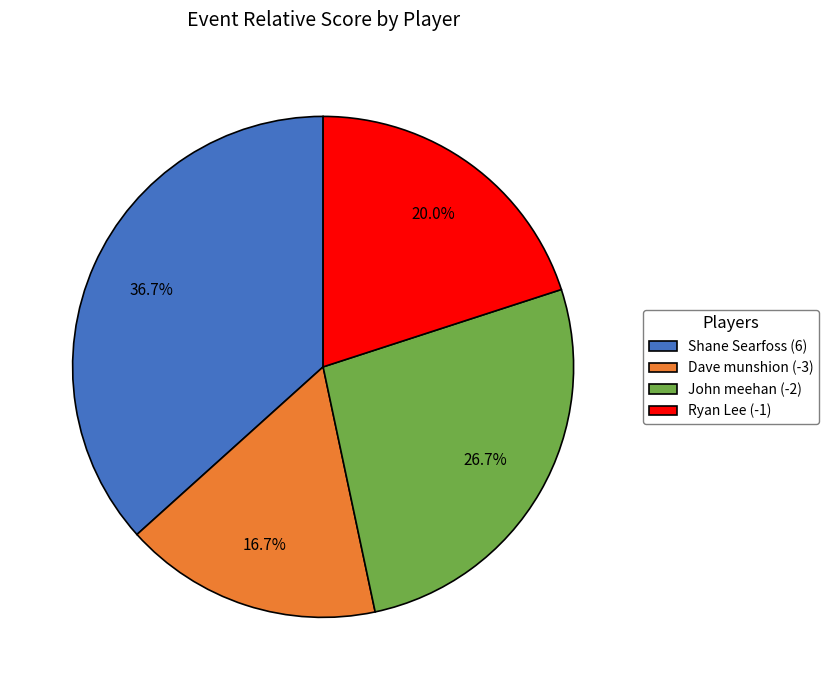

What is the largest slice in the pie chart?

Shane Searfoss (6)